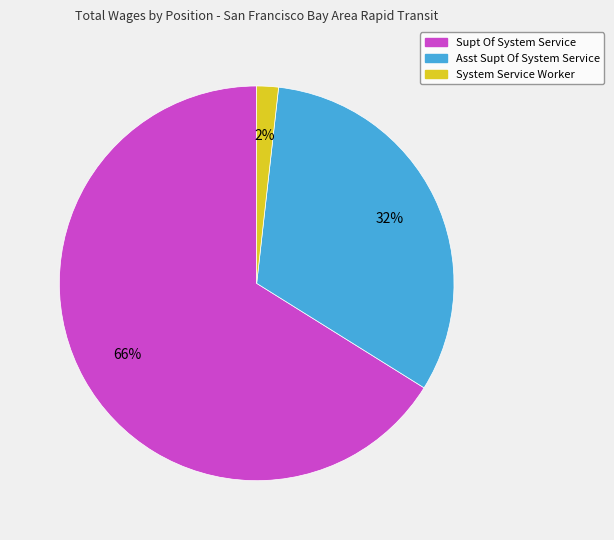

Rank the categories by value from highest to lowest.

Supt Of System Service, Asst Supt Of System Service, System Service Worker